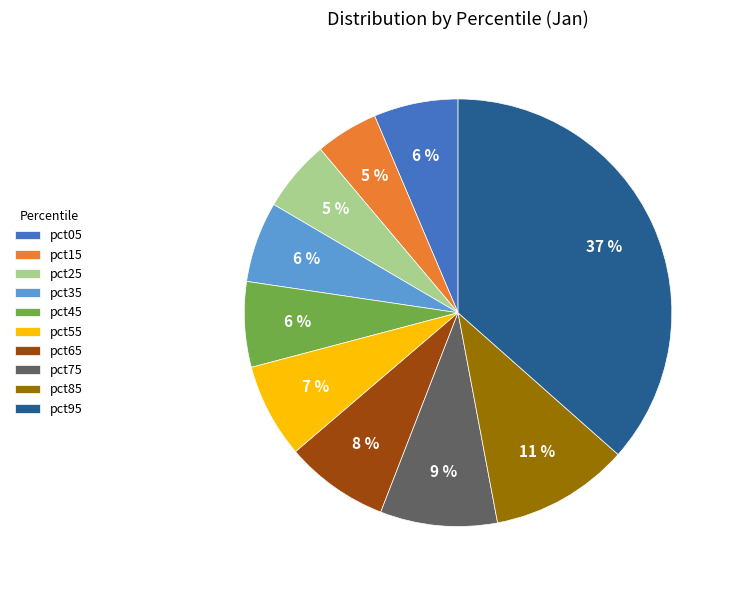

Which has a higher value, pct75 or pct95?

pct95